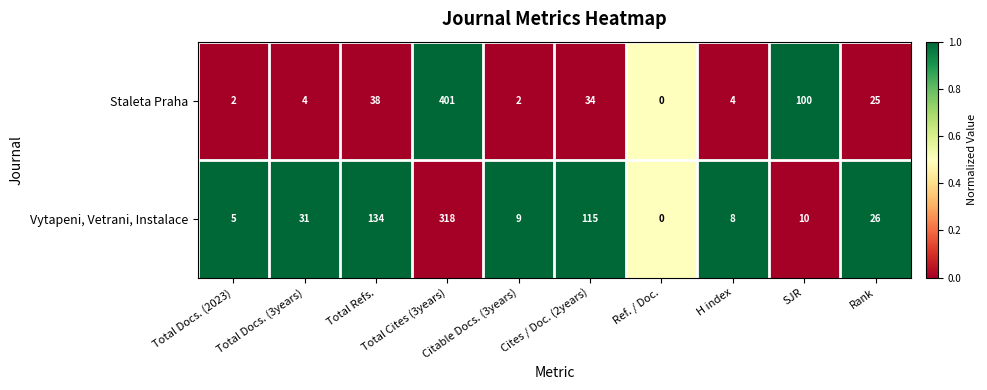

Which series has the largest total across all categories?

Vytapeni, Vetrani, Instalace